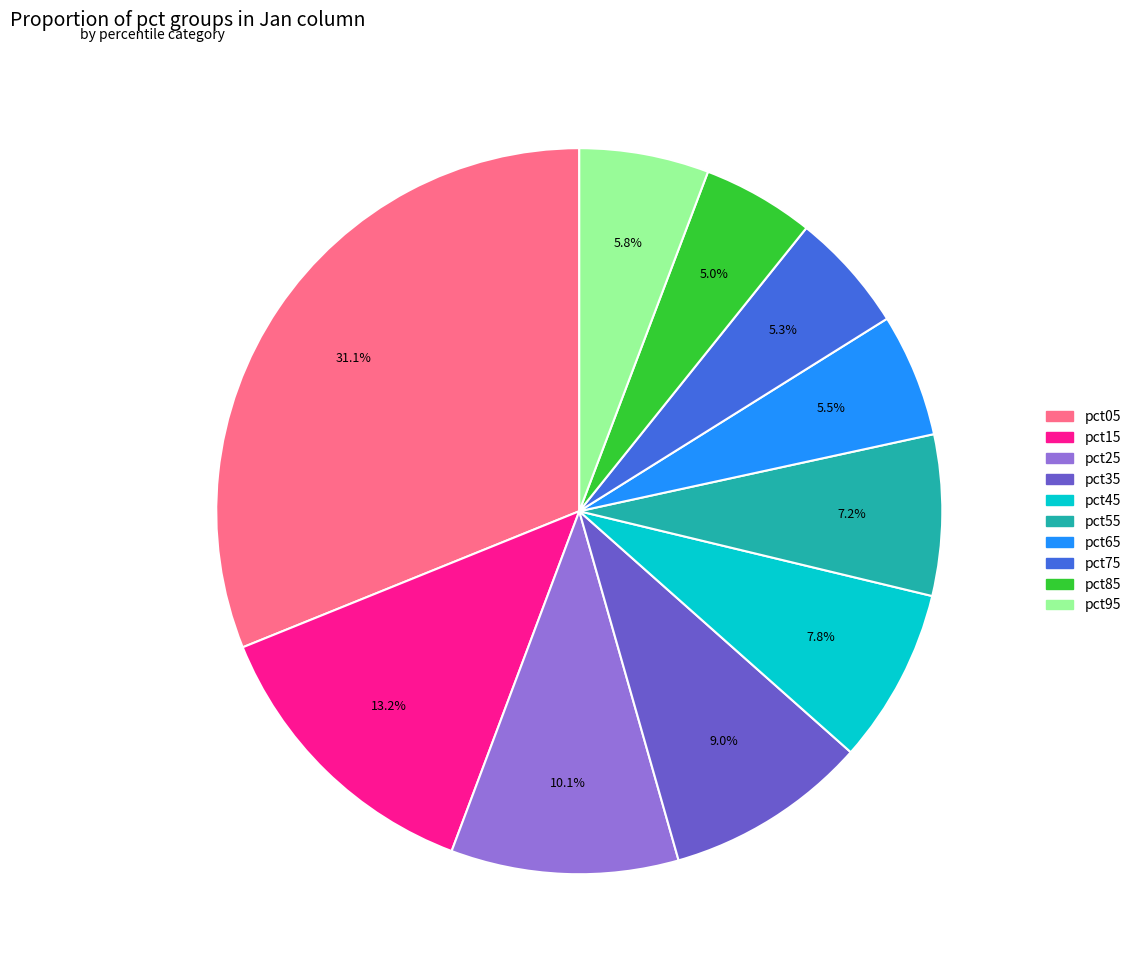

Between pct45 and pct05, which is larger?

pct05